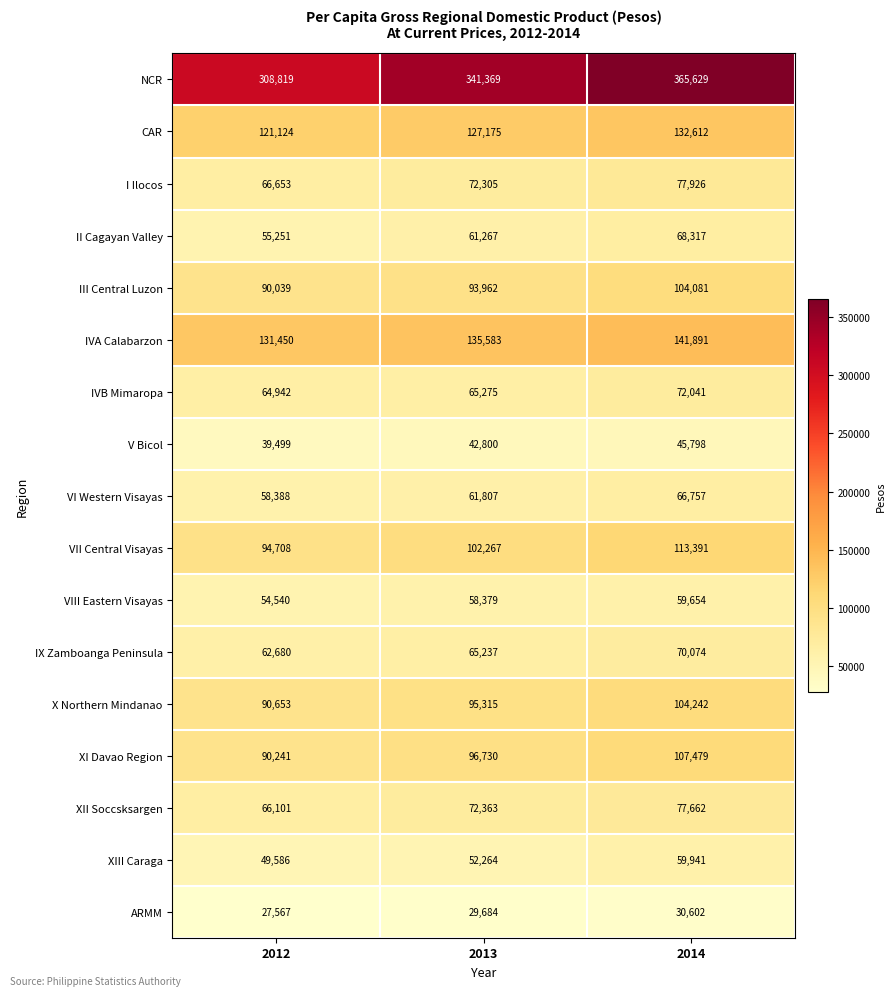

What is the minimum value shown in the chart?

27567